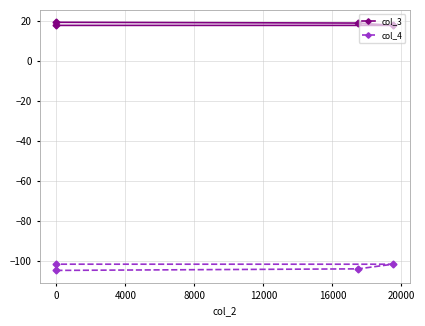

What is the lowest value of the col_4 series?

-104.6